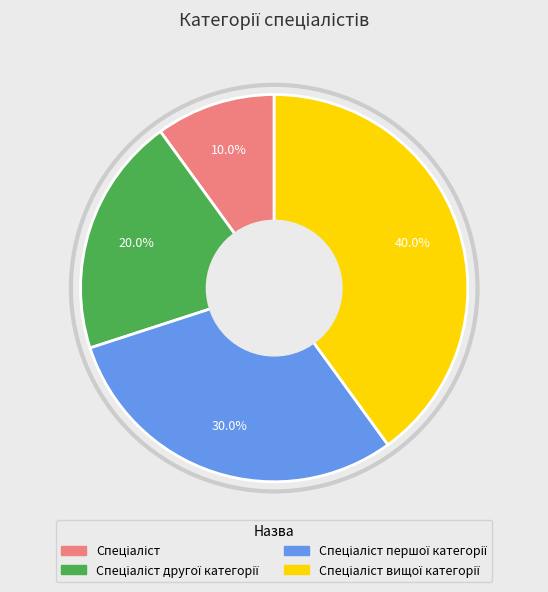

Does any single category account for the majority?

No